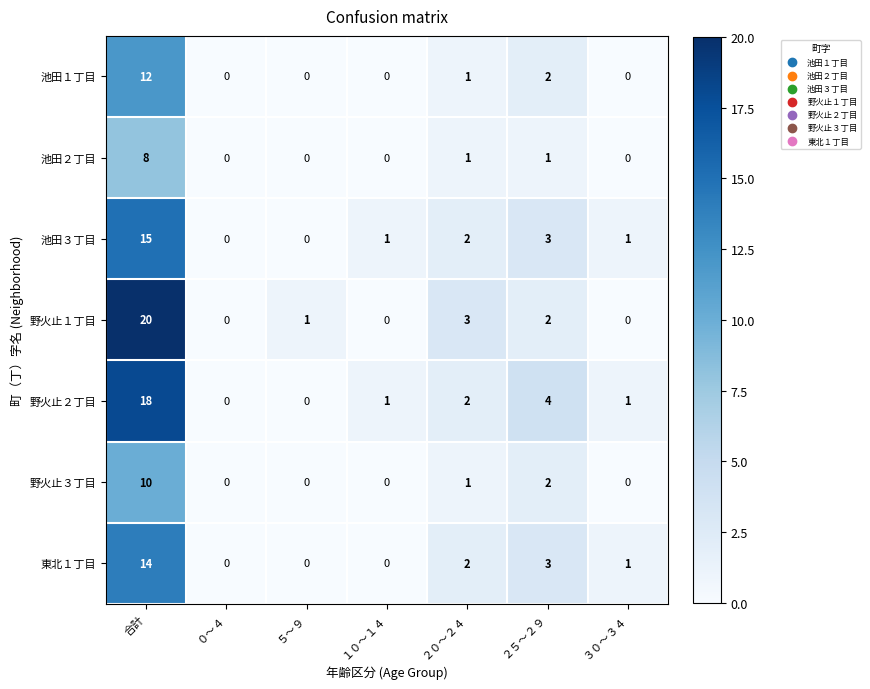

What is the sum of the 池田３丁目 values at ２５～２９ and 合計?

18